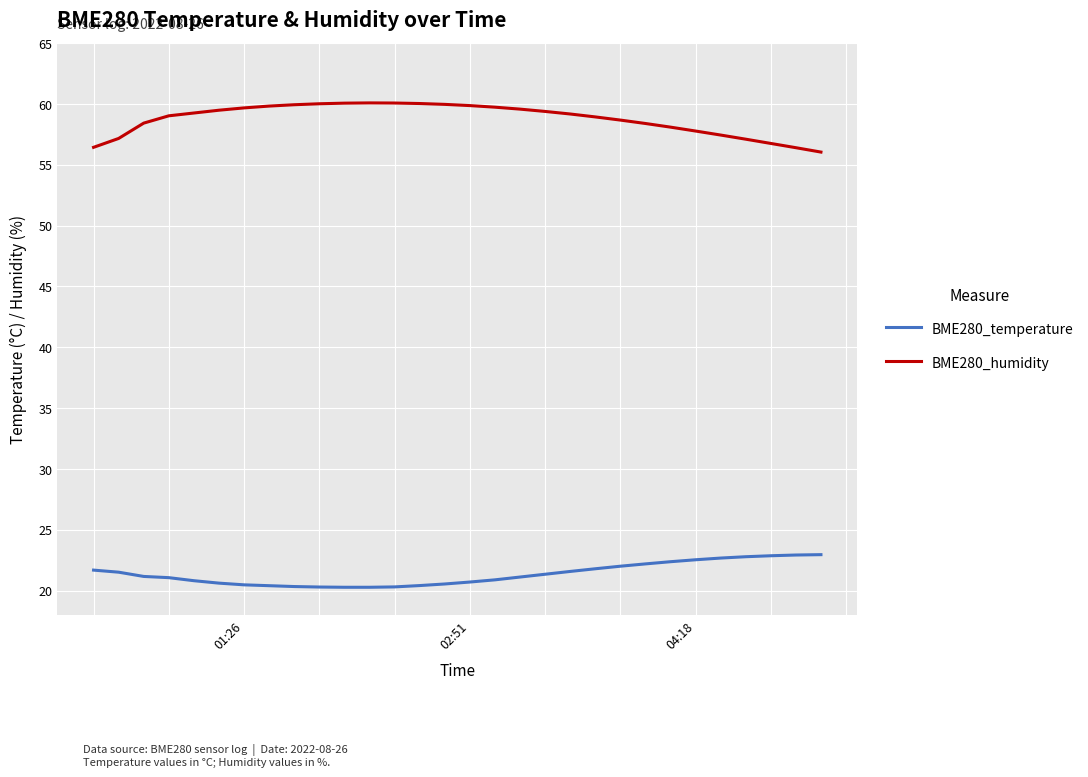

What is the difference between the second highest and minimum values in the BME280_humidity series?

4.0